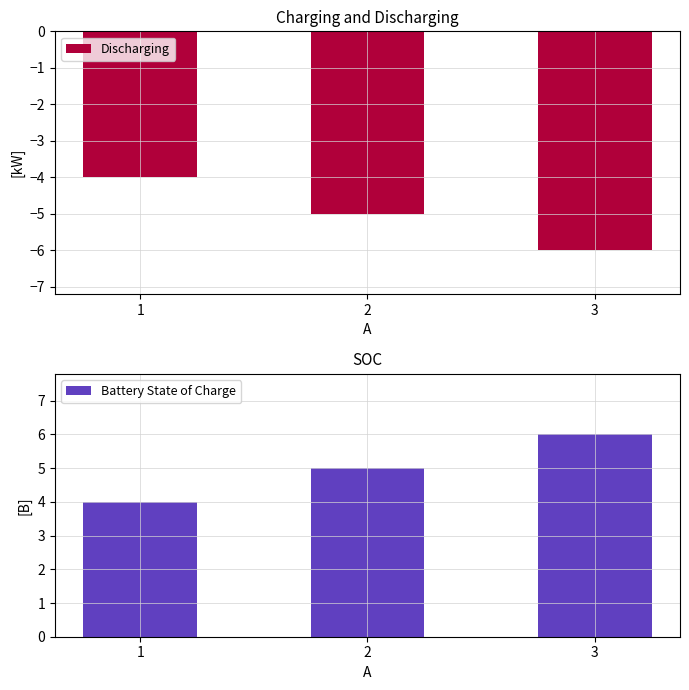

Is it true that Discharging equals -4 at 1?

True